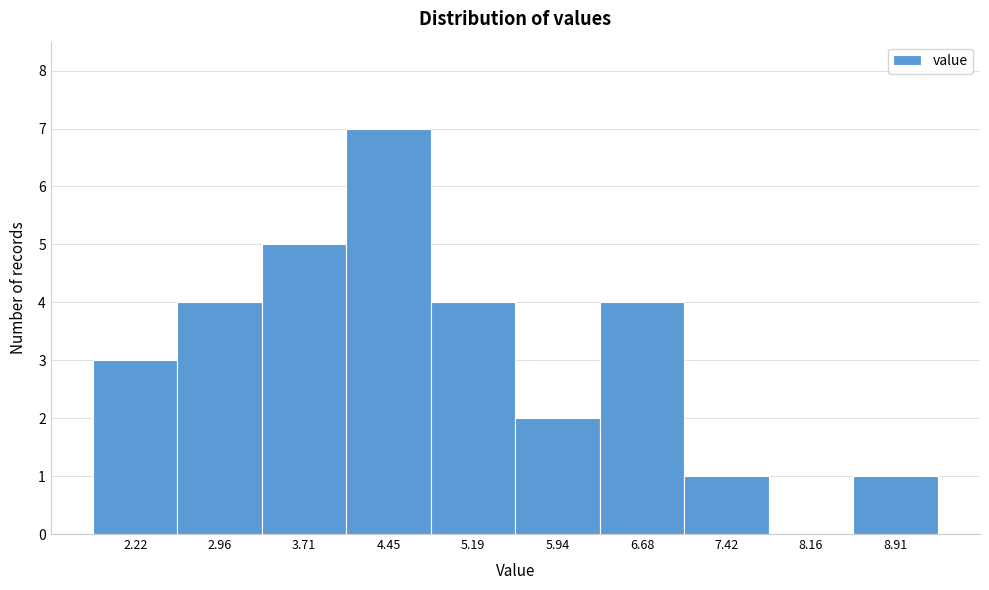

Reading left to right, what are all the values shown in this chart?

2.22=3	2.96=4	3.71=5	4.45=7	5.19=4	5.94=2	6.68=4	7.42=1	8.16=0	8.91=1